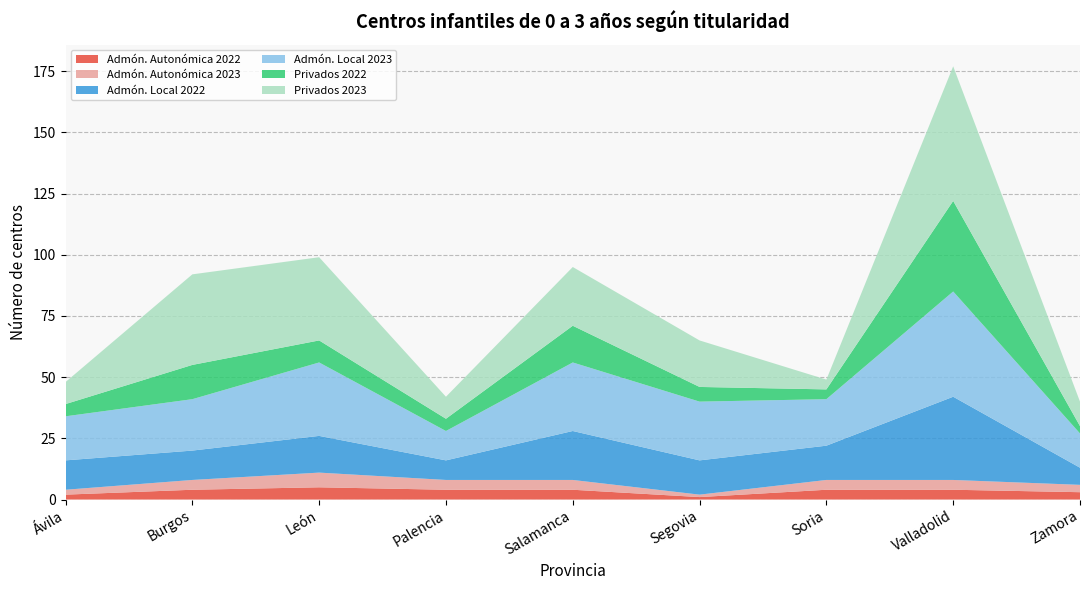

Reading left to right, transcribe all the data shown in this chart.

Admón. Autonómica 2022: Ávila=2	Burgos=4	León=5	Palencia=4	Salamanca=4	Segovia=1	Soria=4	Valladolid=4	Zamora=3
Admón. Autonómica 2023: Ávila=2	Burgos=4	León=6	Palencia=4	Salamanca=4	Segovia=1	Soria=4	Valladolid=4	Zamora=3
Admón. Local 2022: Ávila=12	Burgos=12	León=15	Palencia=8	Salamanca=20	Segovia=14	Soria=14	Valladolid=34	Zamora=7
Admón. Local 2023: Ávila=18	Burgos=21	León=30	Palencia=12	Salamanca=28	Segovia=24	Soria=19	Valladolid=43	Zamora=14
Privados 2022: Ávila=5	Burgos=14	León=9	Palencia=5	Salamanca=15	Segovia=6	Soria=4	Valladolid=37	Zamora=3
Privados 2023: Ávila=9	Burgos=37	León=34	Palencia=9	Salamanca=24	Segovia=19	Soria=4	Valladolid=55	Zamora=10